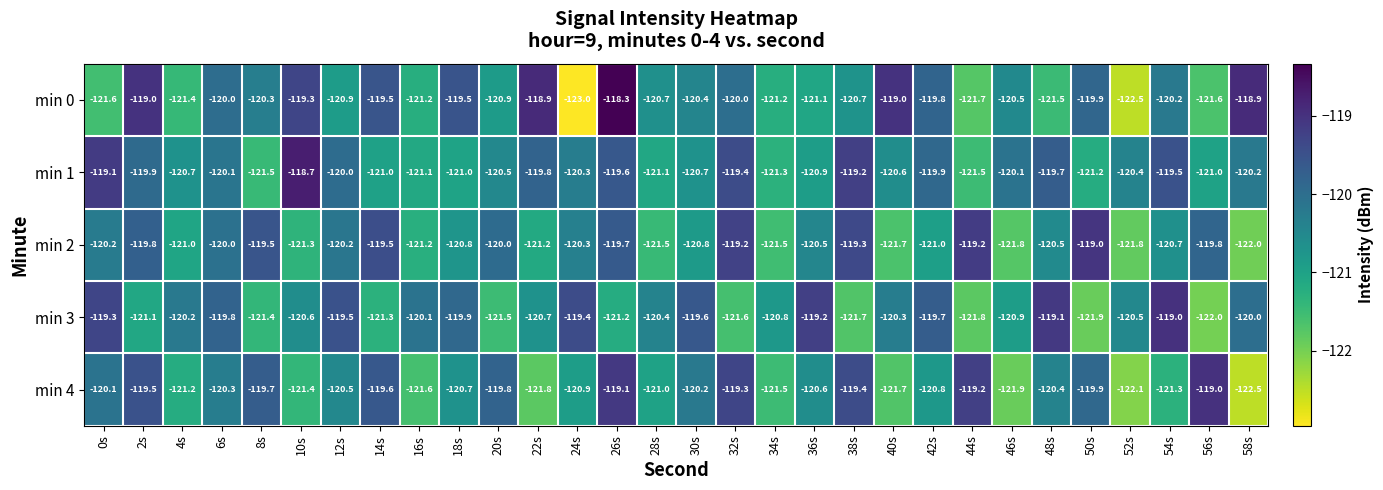

Rank the series at 22s from highest to lowest value.

min 0, min 1, min 3, min 2, min 4